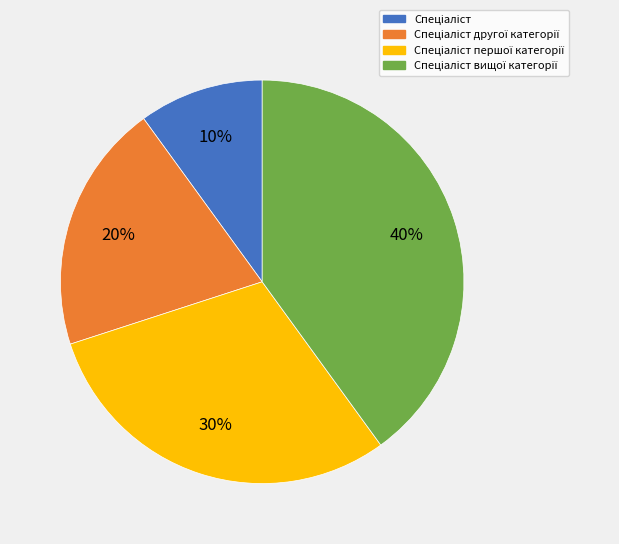

To the nearest percent, what is the difference between the largest and smallest slice percentages?

30%